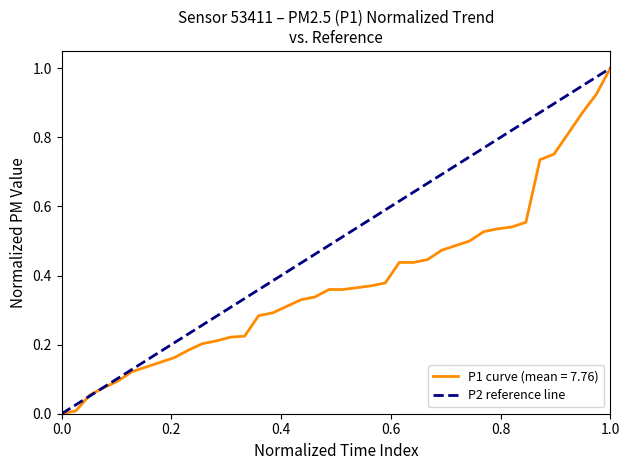

True or false: P1 curve (mean = 7.76) has a value of 0.6 at 0.0.

False